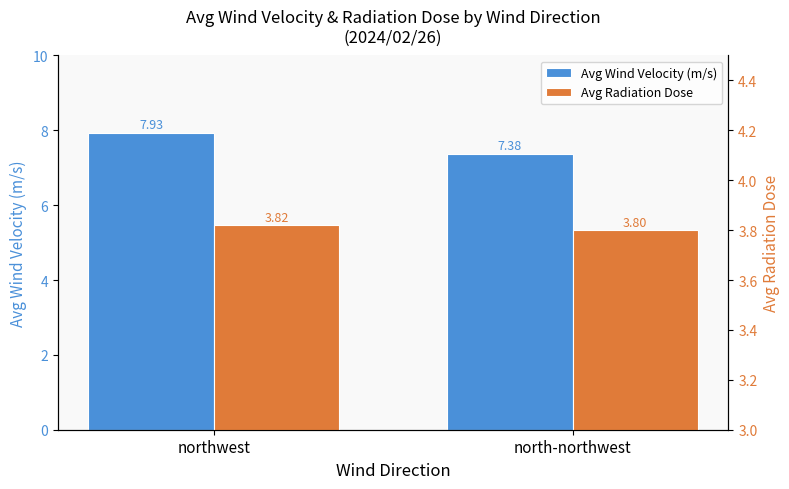

At how many categories does at least one series exceed 7?

2